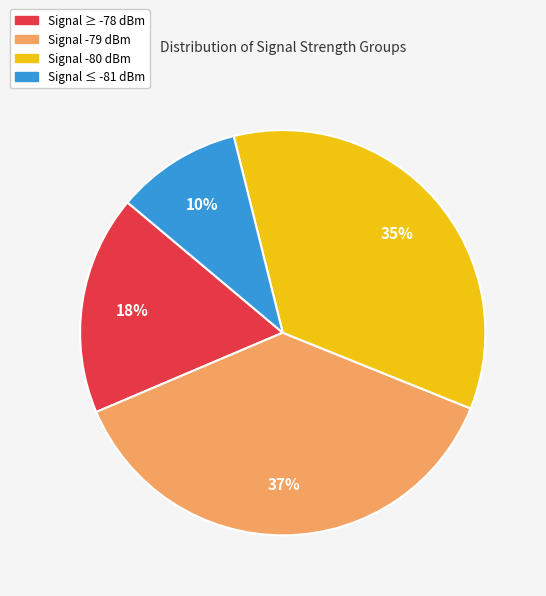

Is there a majority slice in this chart?

No